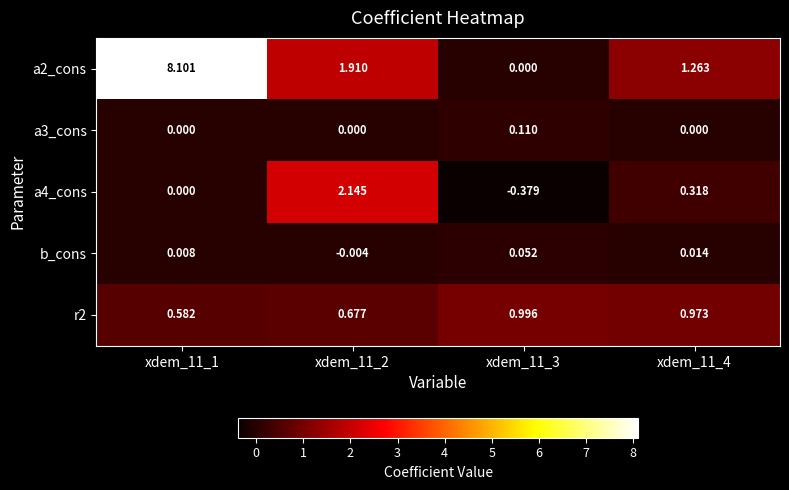

At xdem_11_2, list the series in order from smallest to largest.

b_cons, a3_cons, r2, a2_cons, a4_cons